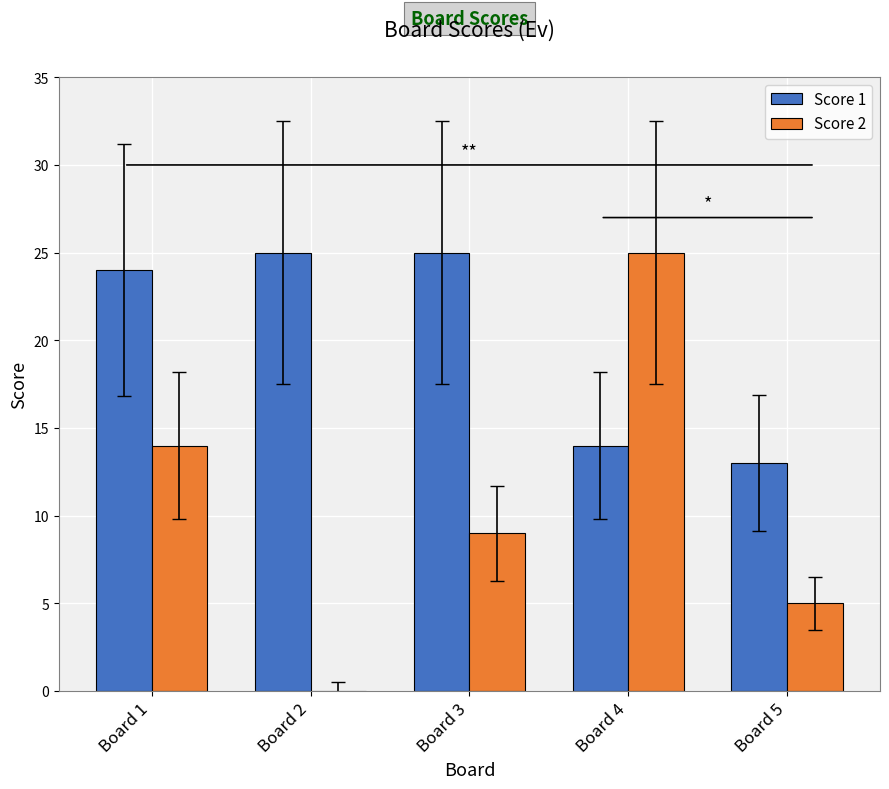

Are the bars grouped side by side (vs. stacked)?

Yes